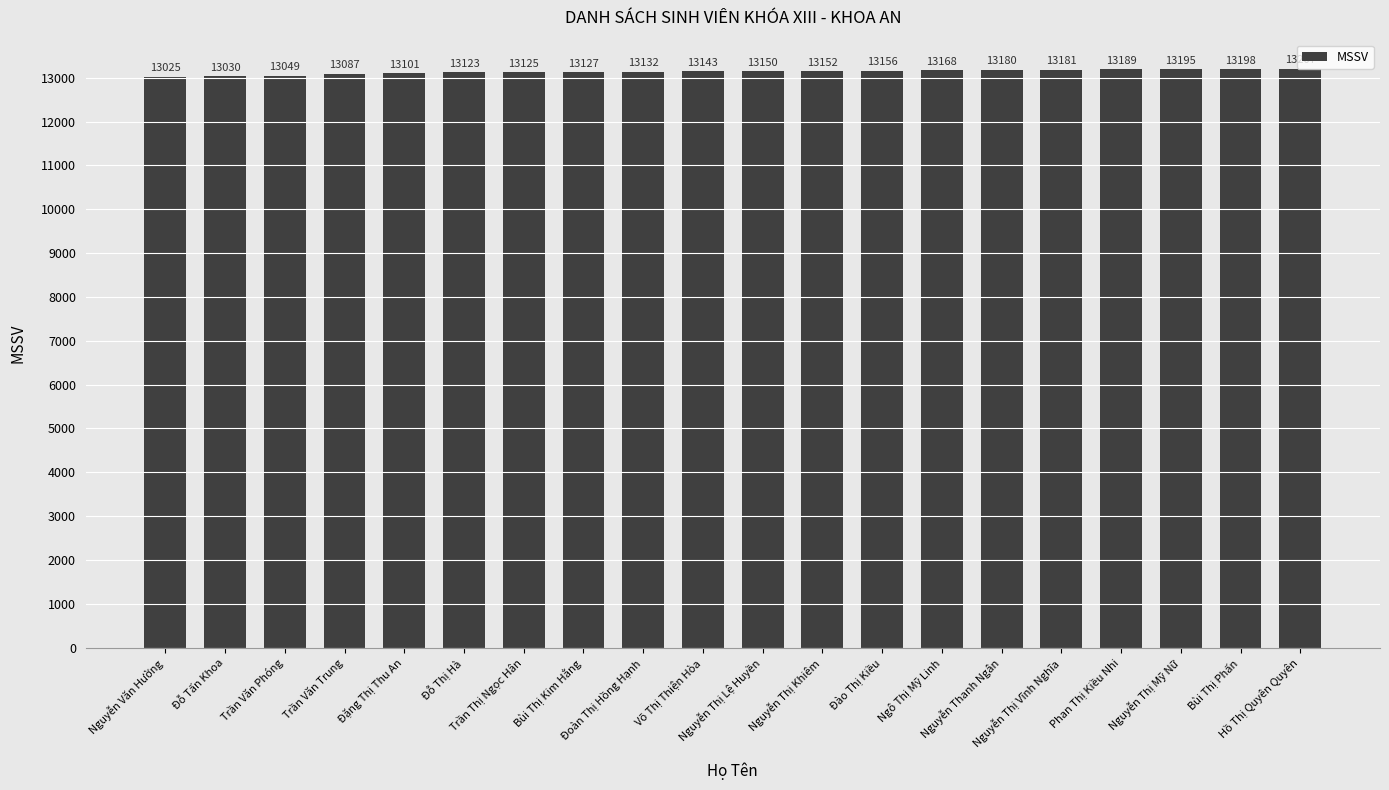

What is the greatest value displayed?

13207